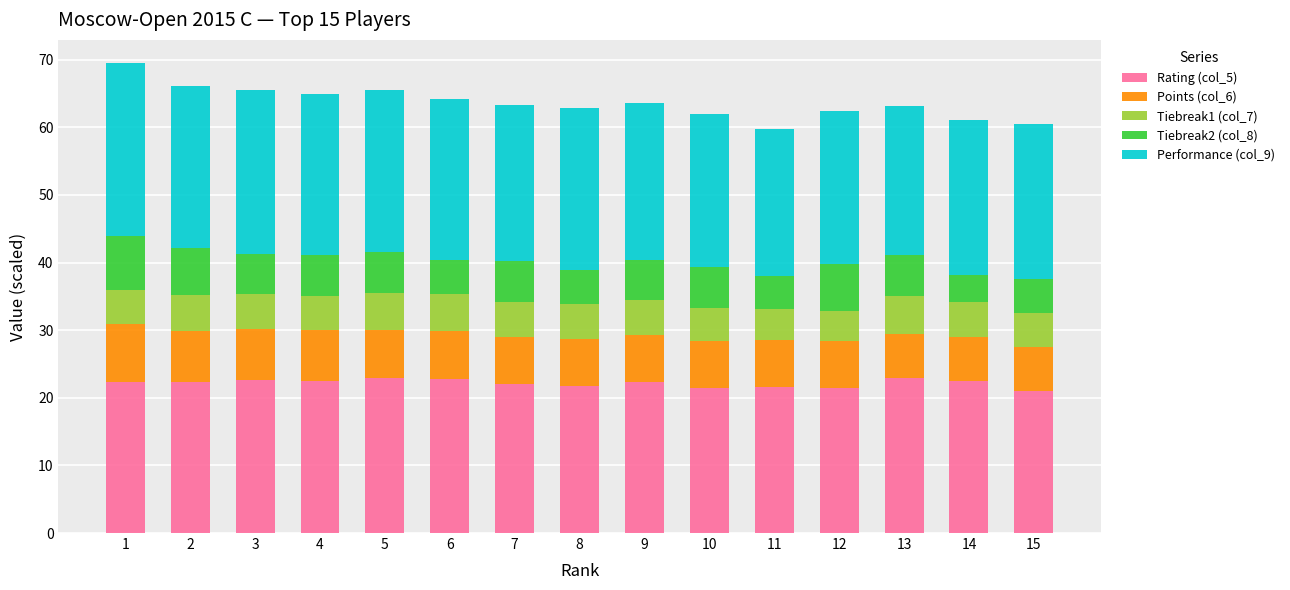

Are the bars horizontal?

No